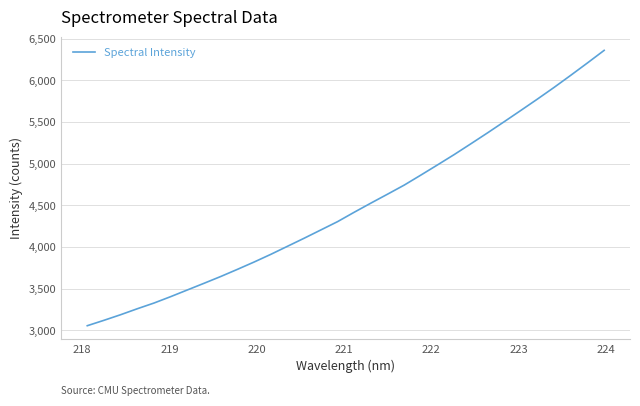

What is the smallest value displayed?

3057.1